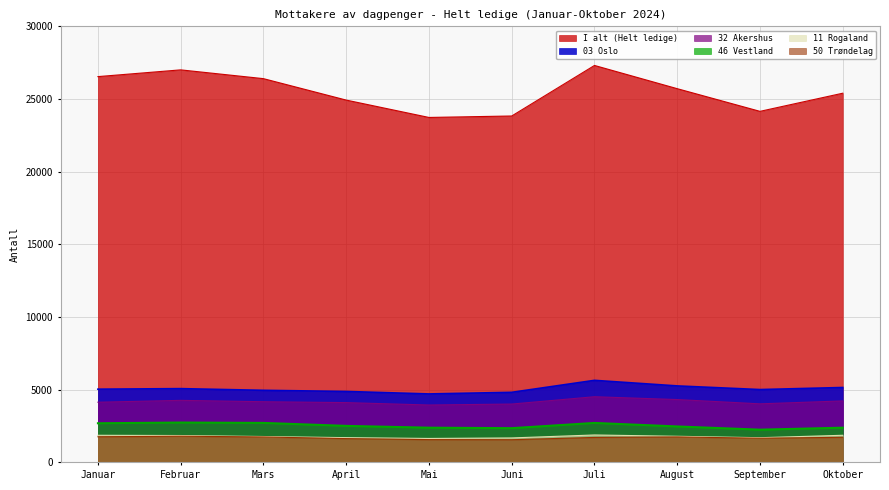

At which category does 11 Rogaland reach its first local peak?

Juli